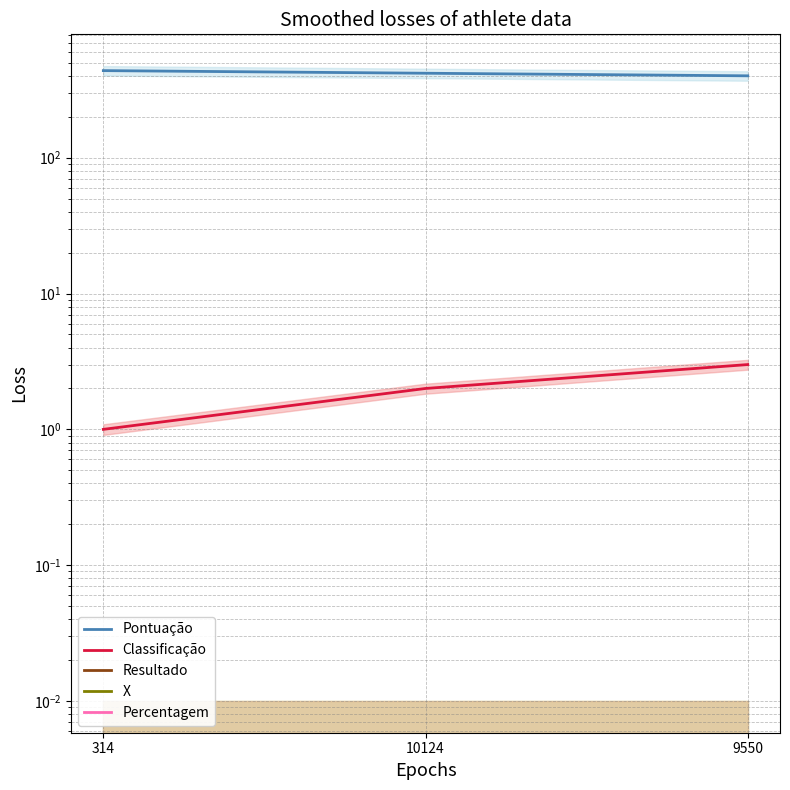

Between 10124 and 314, which is larger?

314